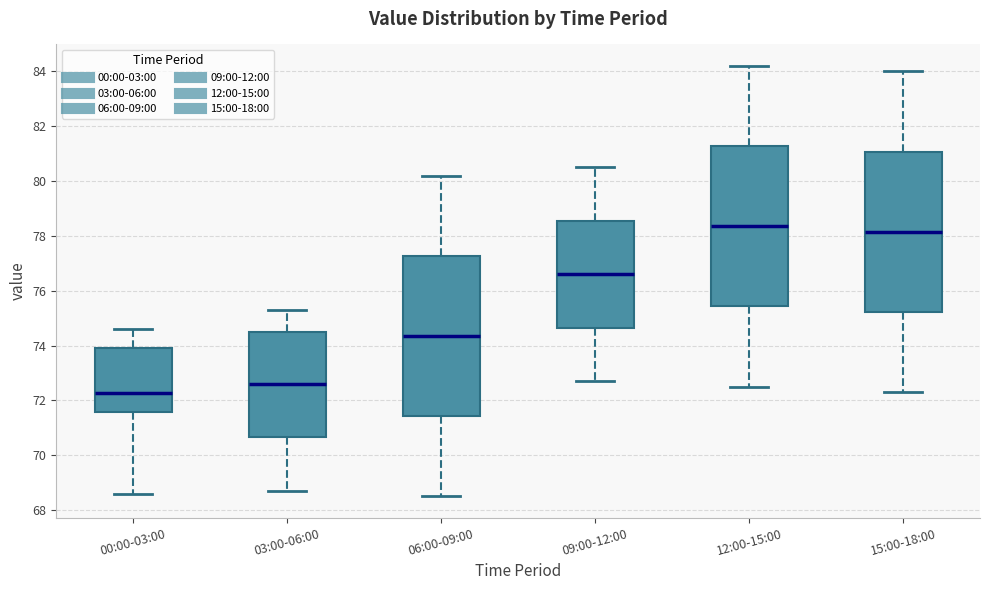

Which box's median line is the lowest?

00:00-03:00